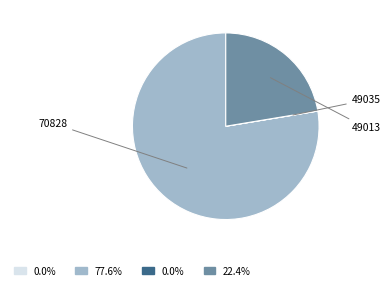

Does any single category account for the majority?

Yes